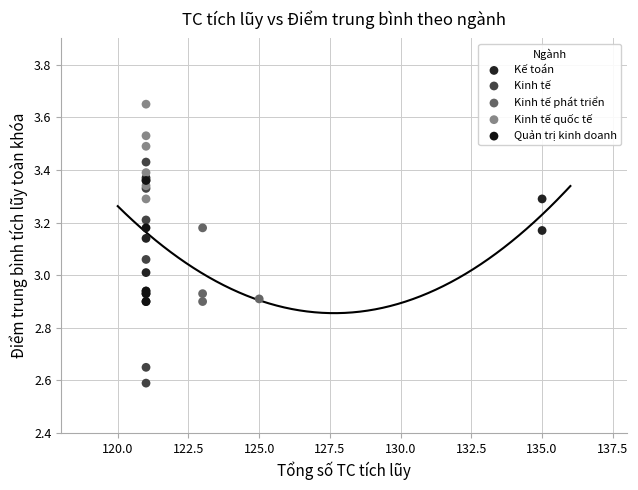

Which series contains the lowest Y value?

Kinh tế